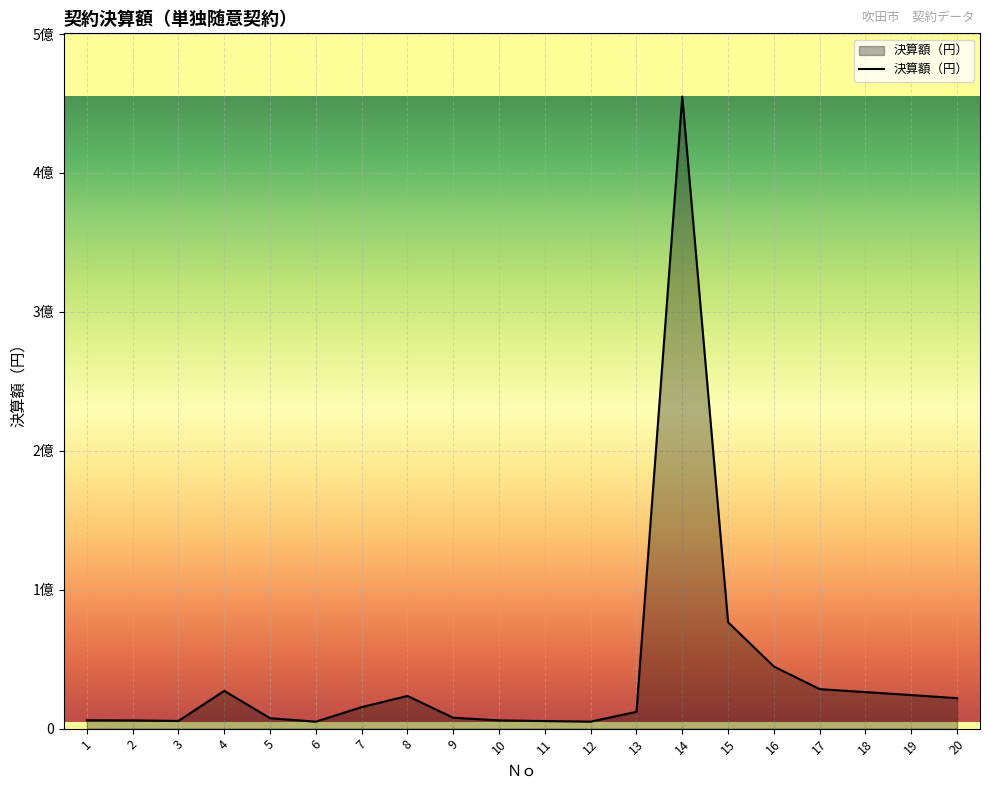

Is this an area chart (filled region under the line)?

Yes